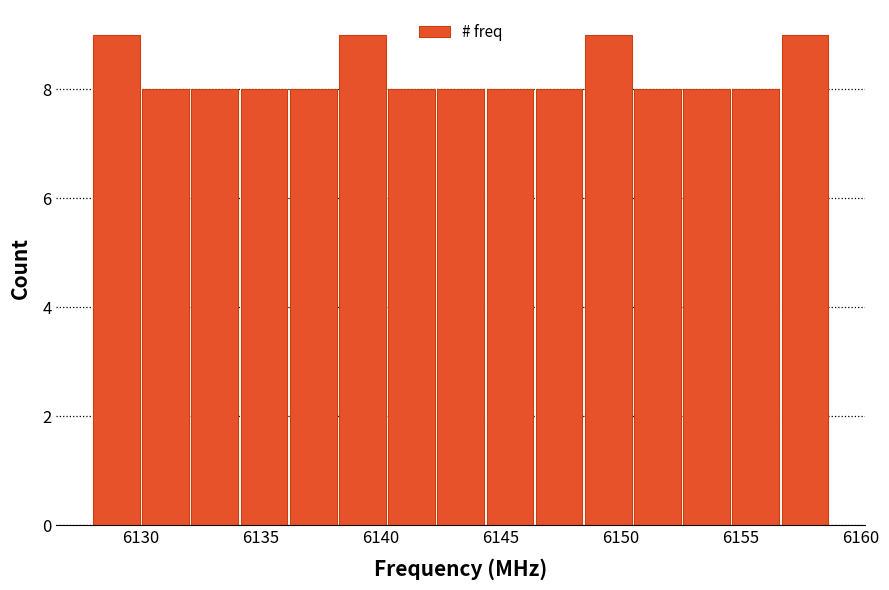

Reading left to right, transcribe this chart: for each bar, give the range it covers on the x-axis and its height. Neither the bar edges nor the heights are printed on the chart, so give them approximately, as read against the axes.

6128.00 to 6130.05: 9
6130.05 to 6132.10: 8
6132.10 to 6134.15: 8
6134.15 to 6136.20: 8
6136.20 to 6138.25: 8
6138.25 to 6140.30: 9
6140.30 to 6142.35: 8
6142.35 to 6144.40: 8
6144.40 to 6146.45: 8
6146.45 to 6148.50: 8
6148.50 to 6150.55: 9
6150.55 to 6152.60: 8
6152.60 to 6154.65: 8
6154.65 to 6156.70: 8
6156.70 to 6158.75: 9